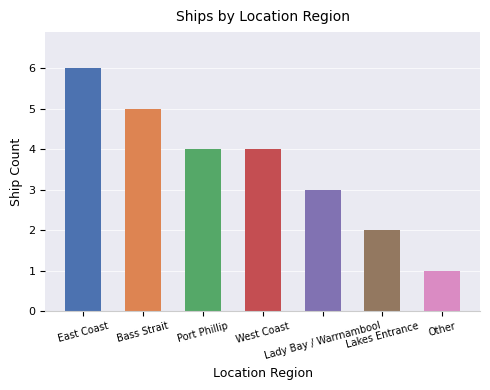

What is the average value?

4